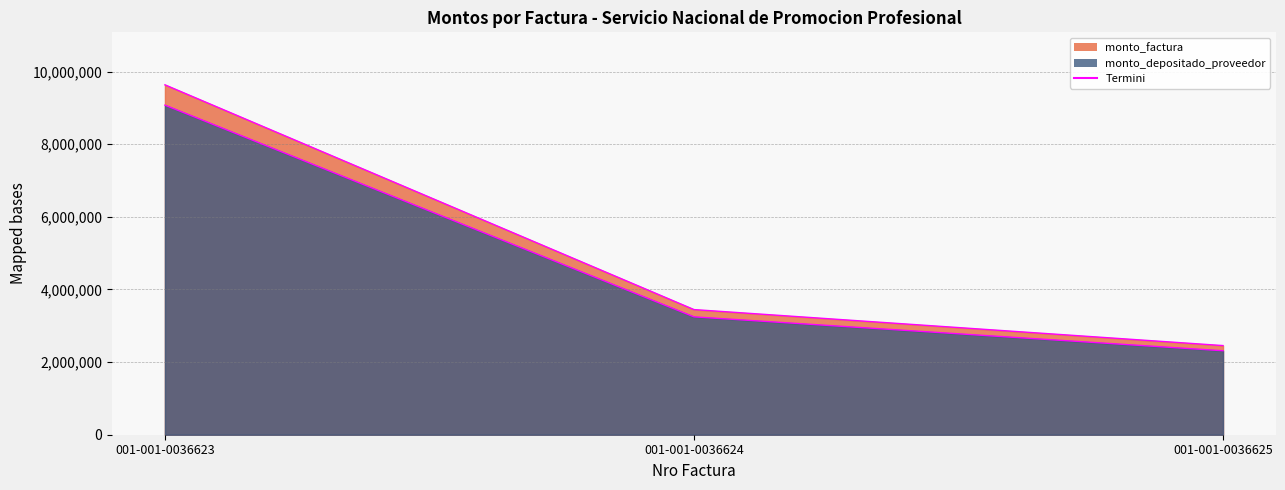

List the series in order of their overall mean, highest first.

monto_factura, monto_depositado_proveedor